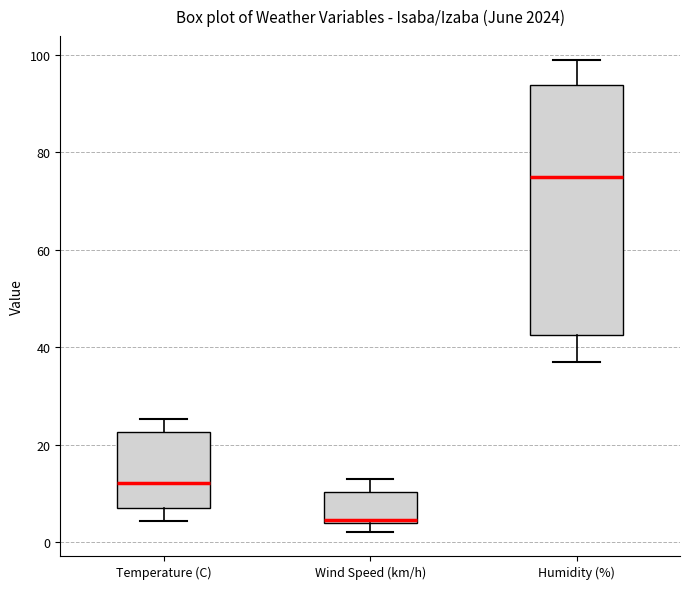

Reading left to right, transcribe this box plot: for each box, give where its median line is, the range the box spans, and where its two whiskers end, as read against the y-axis. The values are not printed on the chart, so give them approximately, as read against the axis.

Temperature (C): median 12, box 6 to 22, whiskers 4 to 26
Wind Speed (km/h): median 4, box 4 to 10, whiskers 2 to 14
Humidity (%): median 76, box 42 to 94, whiskers 38 to 100